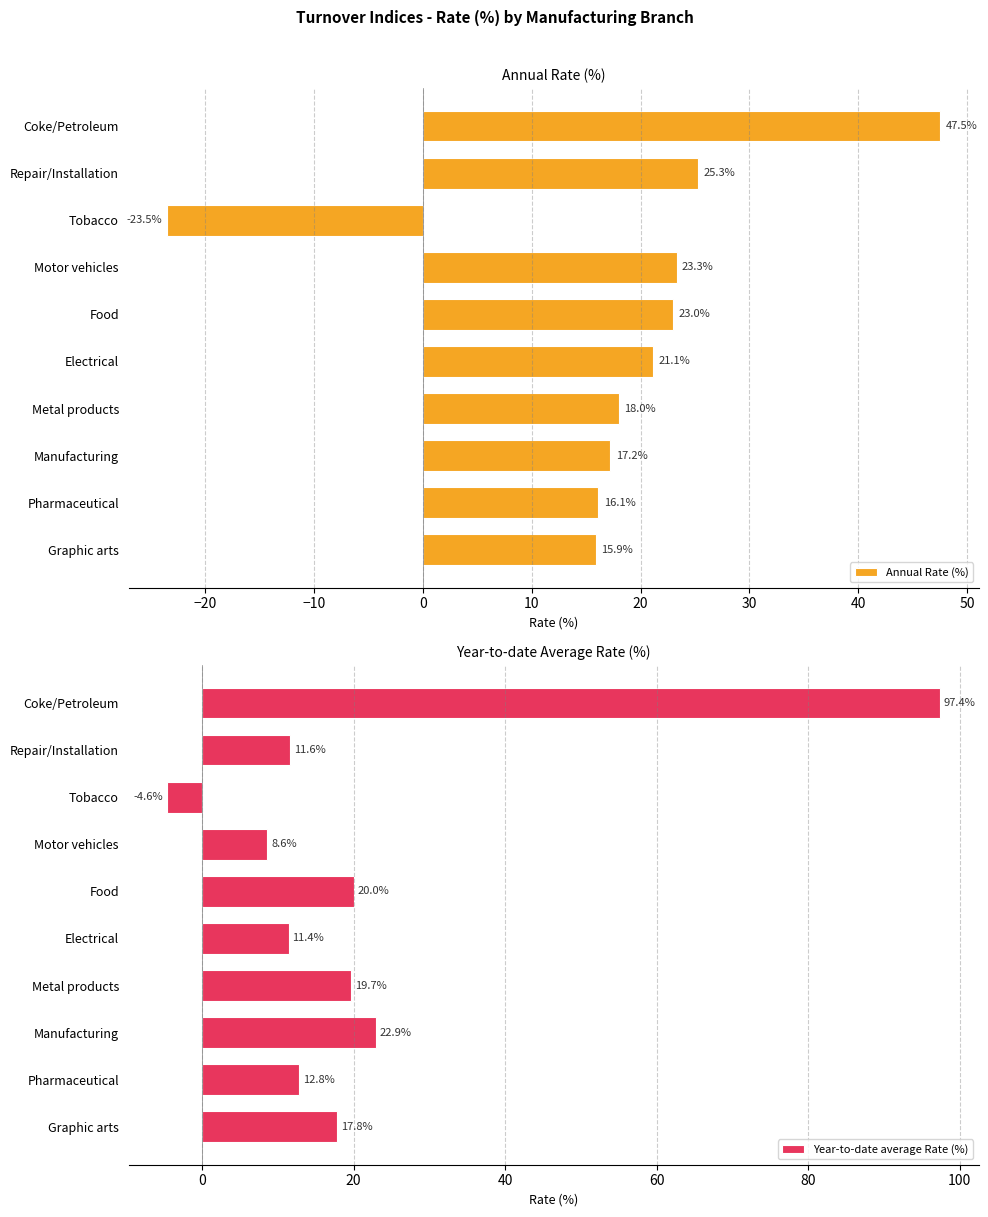

Reading left to right, what are all the values shown in this chart?

Annual Rate (%): 47.5	25.3	-23.5	23.3	23.0	21.1	18.0	17.2	16.1	15.9
Year-to-date average Rate (%): 97.4	11.6	-4.6	8.6	20.0	11.4	19.7	22.9	12.8	17.8